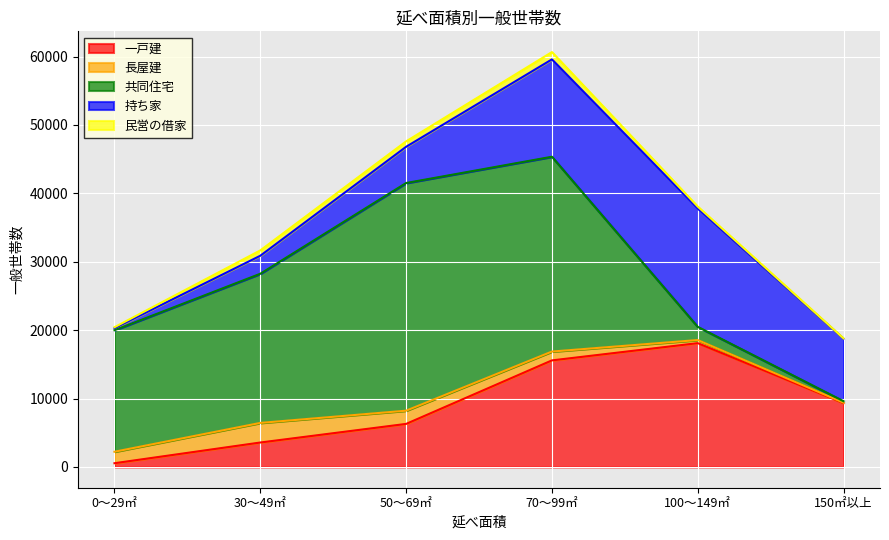

List the labels in order of 民営の借家 value, largest first.

70～99㎡, 50～69㎡, 30～49㎡, 100～149㎡, 0～29㎡, 150㎡以上